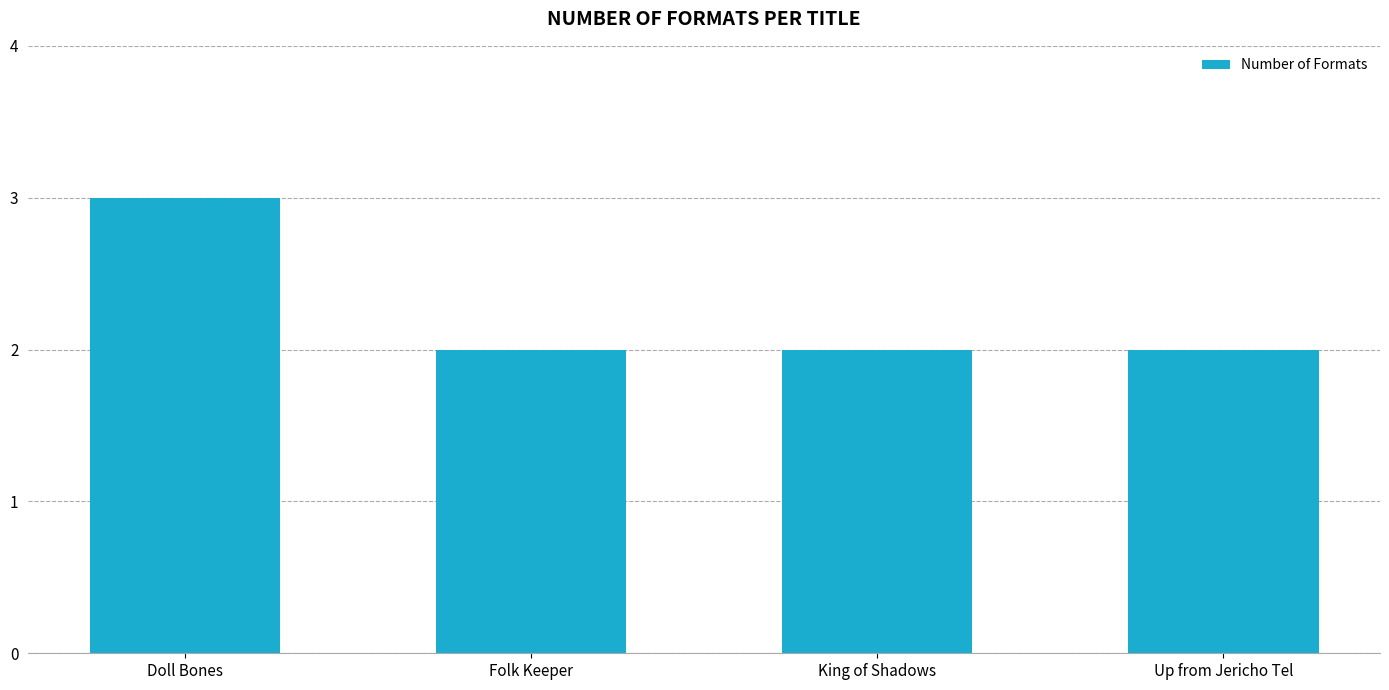

Reading left to right, what are all the values shown in this chart?

3	2	2	2